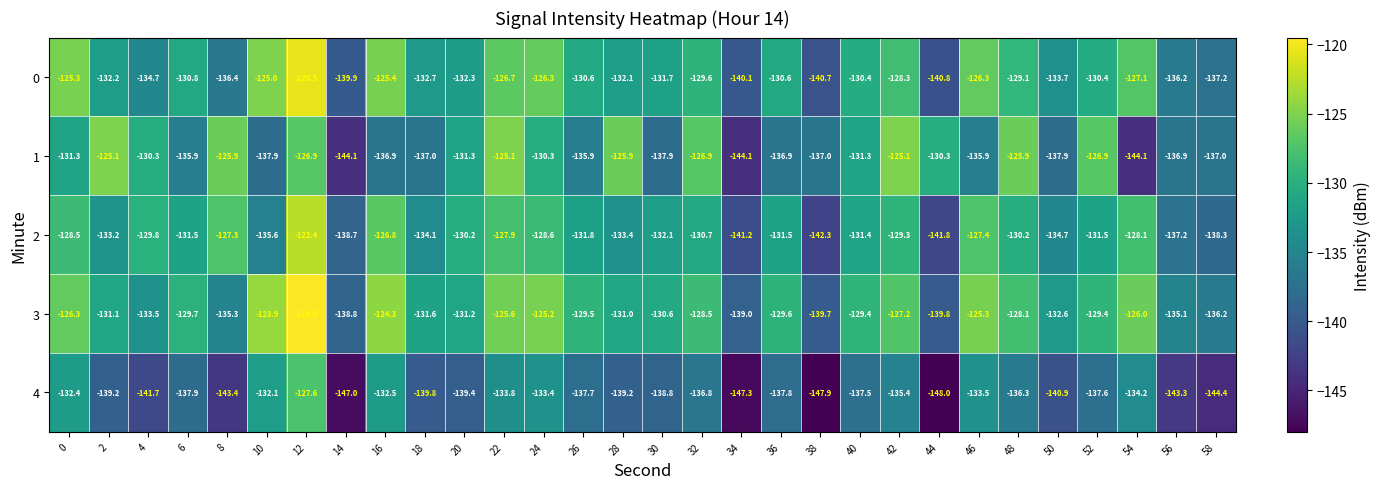

Which series has the widest spread of values?

4